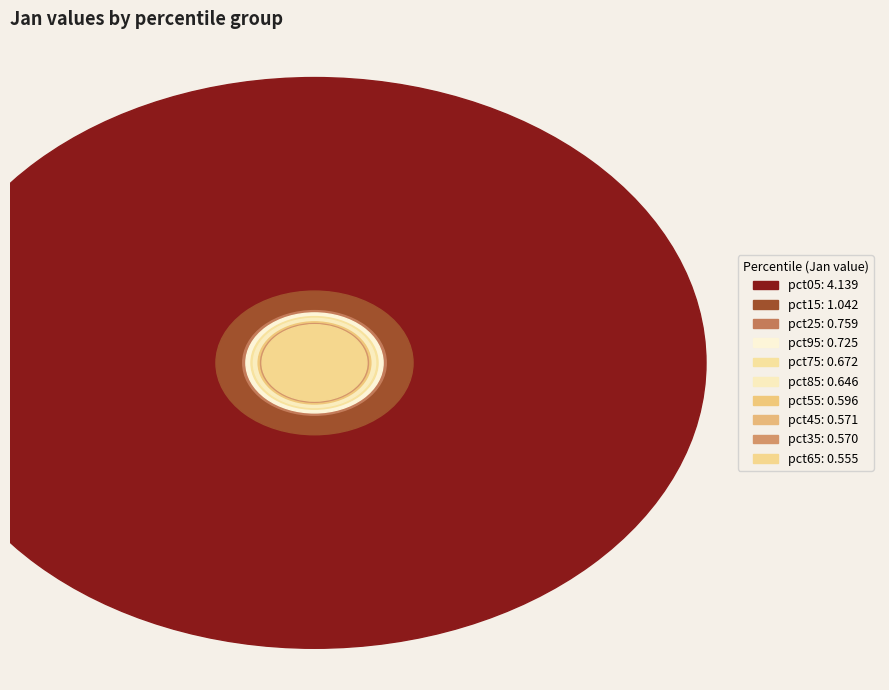

Is it true that pct85 is 1% of the pie?

False